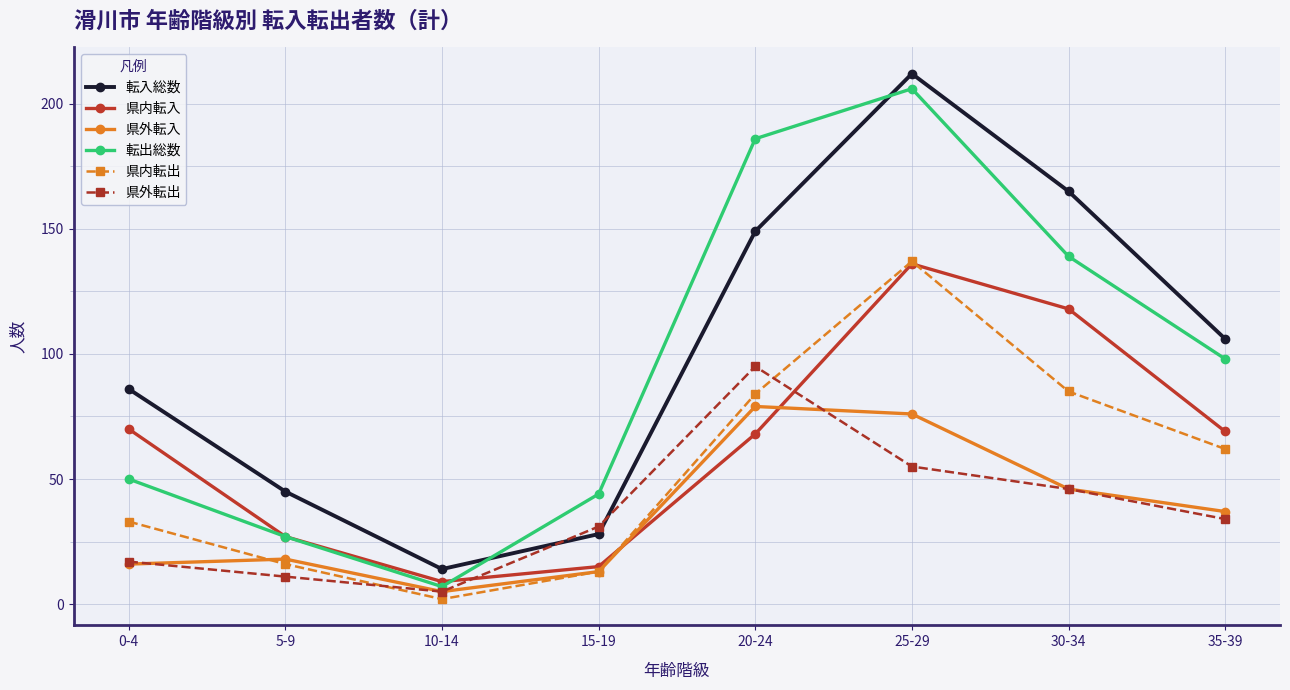

The value of 県外転入 at 15-19 is 13. True or false?

True